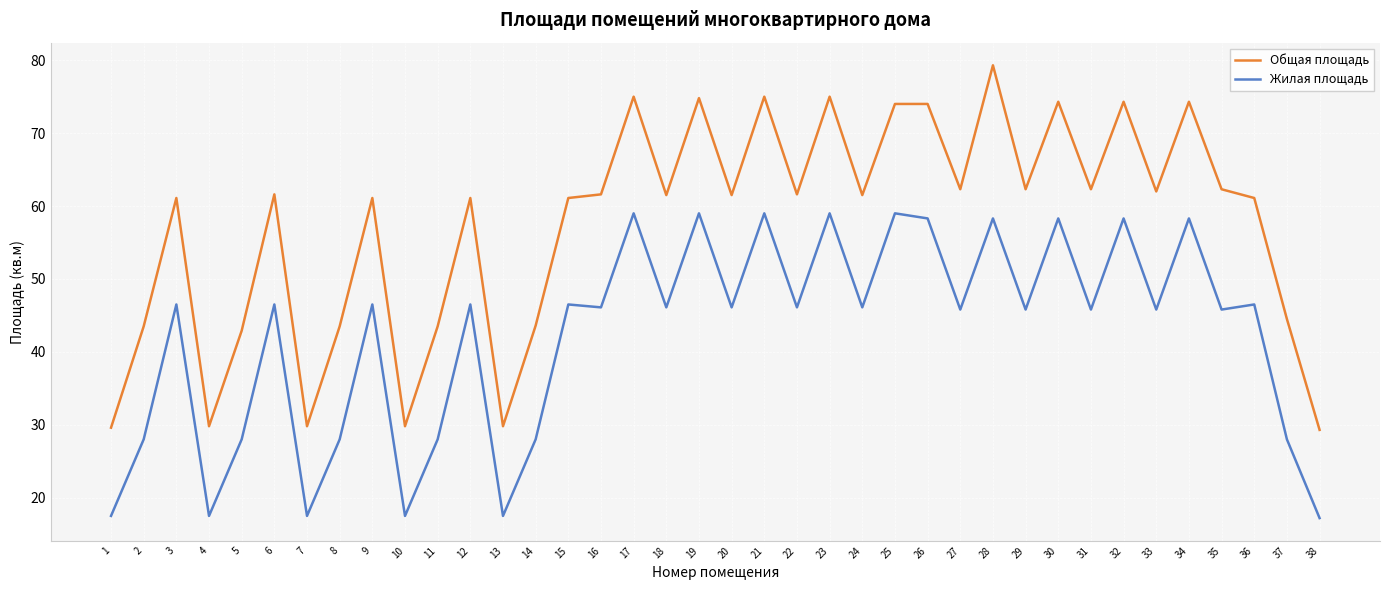

What is the sum of all Общая площадь values?

2175.6